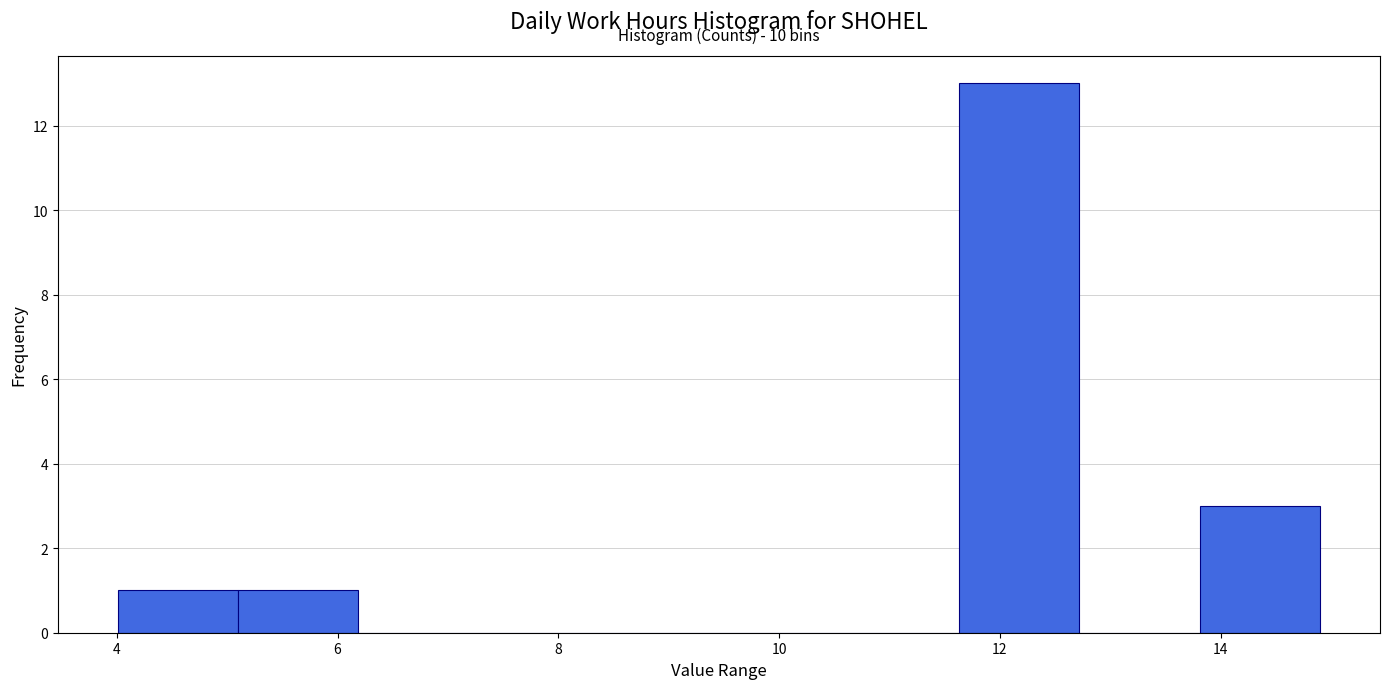

Over which range of the x-axis is the bar tallest?

11.6 to 12.8